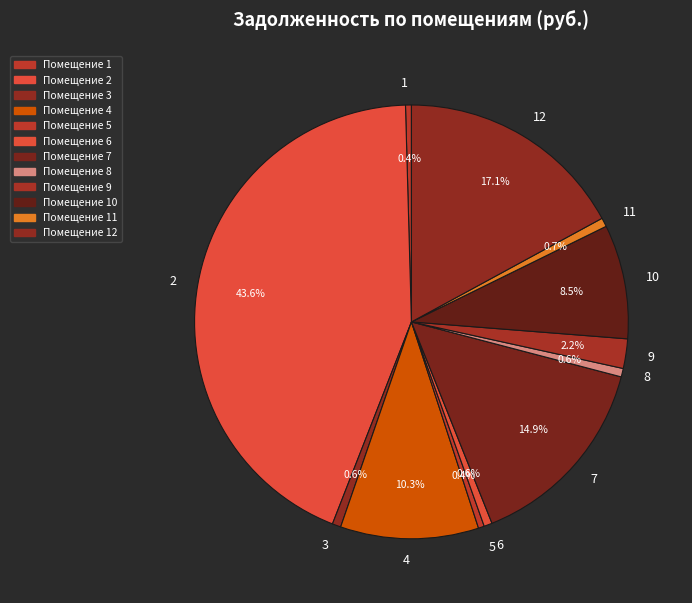

To the nearest percent, what is the average slice percentage?

8%